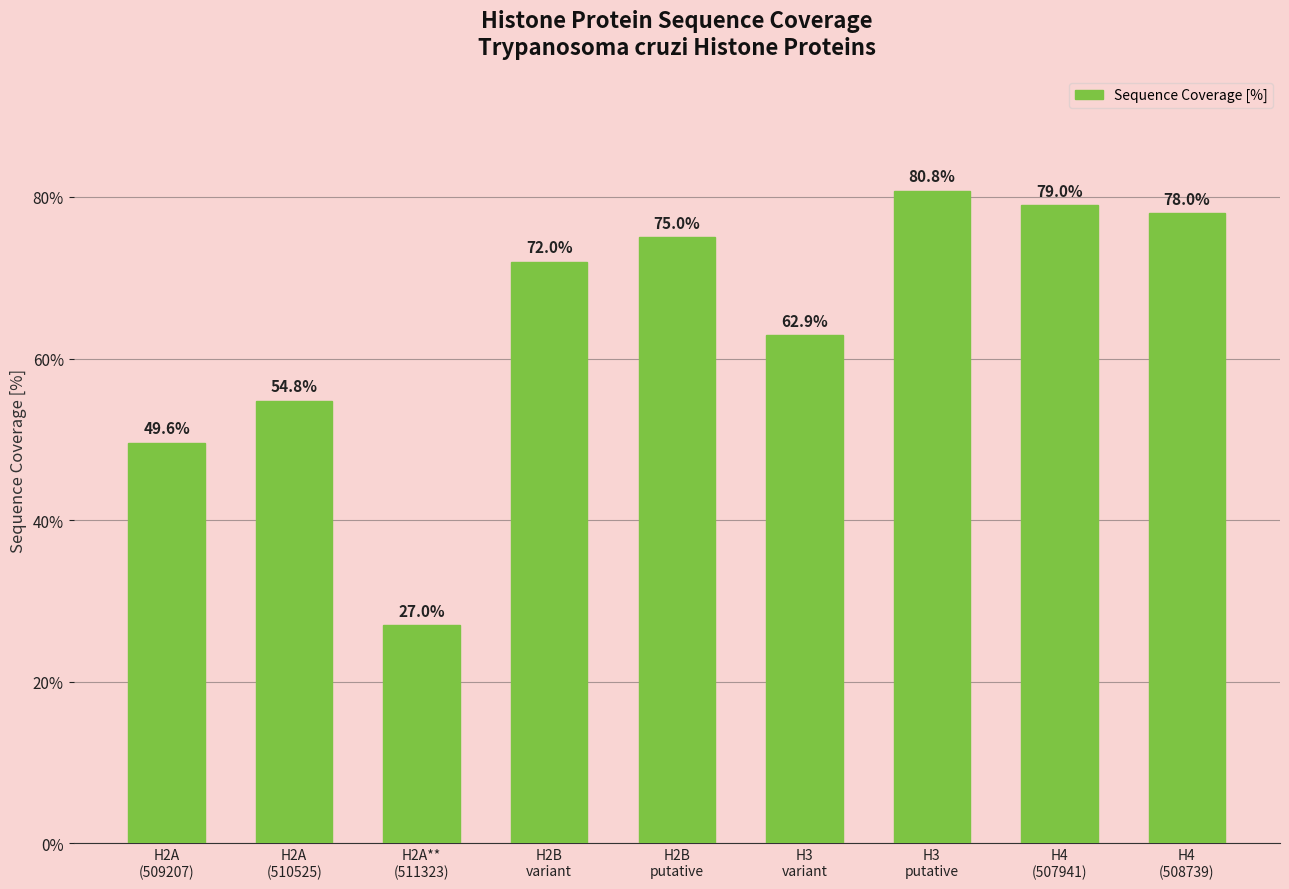

Between H2A
(509207) and H2A
(510525), which is larger?

H2A
(510525)